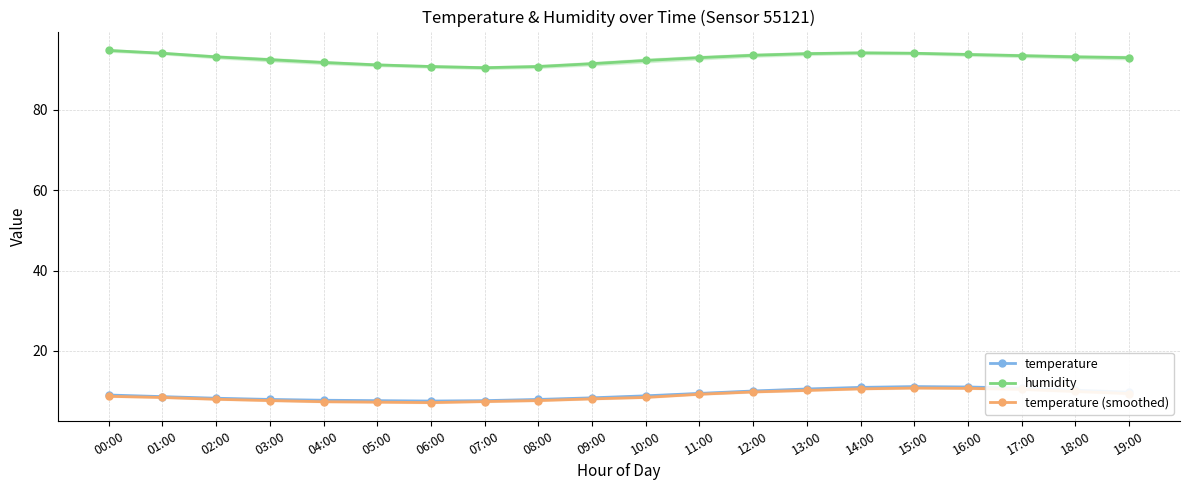

Rank the series by their maximum value, from lowest to highest.

temperature (smoothed), temperature, humidity